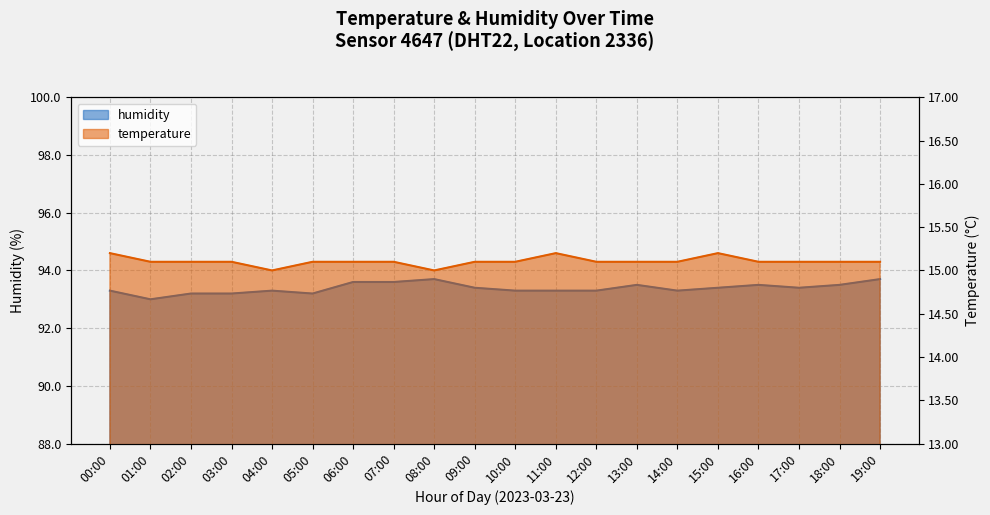

Reading right to left, transcribe all the data shown in this chart.

temperature: 19:00=15.1	18:00=15.1	17:00=15.1	16:00=15.1	15:00=15.2	14:00=15.1	13:00=15.1	12:00=15.1	11:00=15.2	10:00=15.1	09:00=15.1	08:00=15.0	07:00=15.1	06:00=15.1	05:00=15.1	04:00=15.0	03:00=15.1	02:00=15.1	01:00=15.1	00:00=15.2
humidity: 19:00=93.7	18:00=93.5	17:00=93.4	16:00=93.5	15:00=93.4	14:00=93.3	13:00=93.5	12:00=93.3	11:00=93.3	10:00=93.3	09:00=93.4	08:00=93.7	07:00=93.6	06:00=93.6	05:00=93.2	04:00=93.3	03:00=93.2	02:00=93.2	01:00=93.0	00:00=93.3